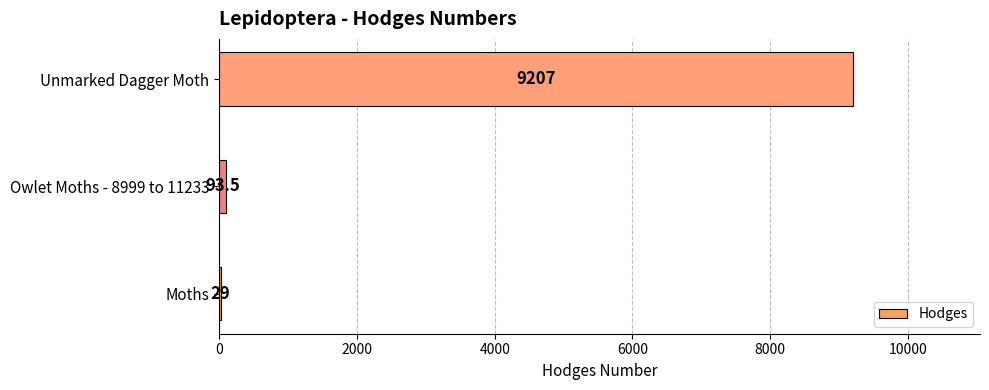

Reading top to bottom, extract all data points from this chart.

Unmarked Dagger Moth=9207.0	Owlet Moths - 8999 to 11233=93.5	Moths=29.0